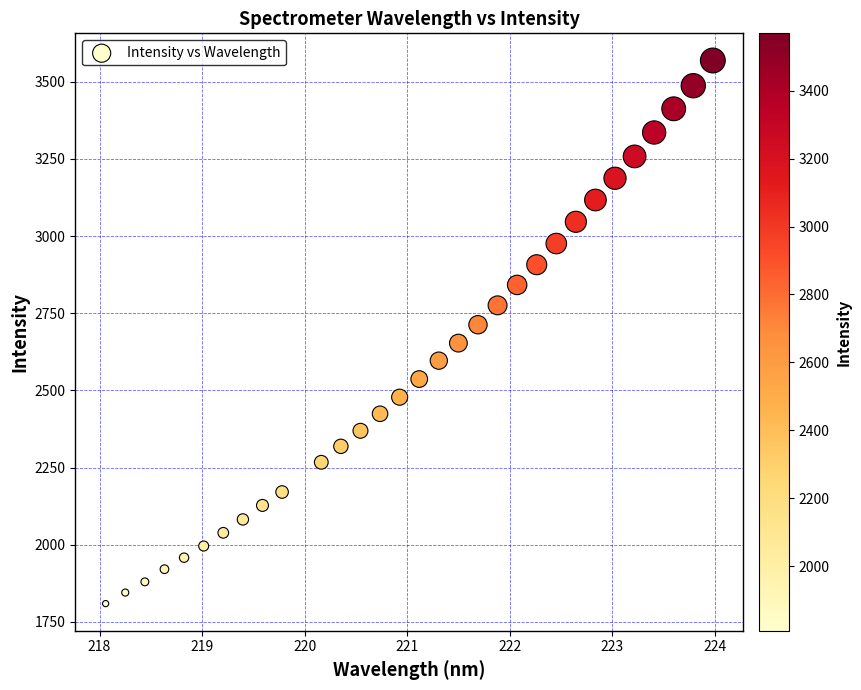

What is the range of Y values (max minus min)?

1759.7